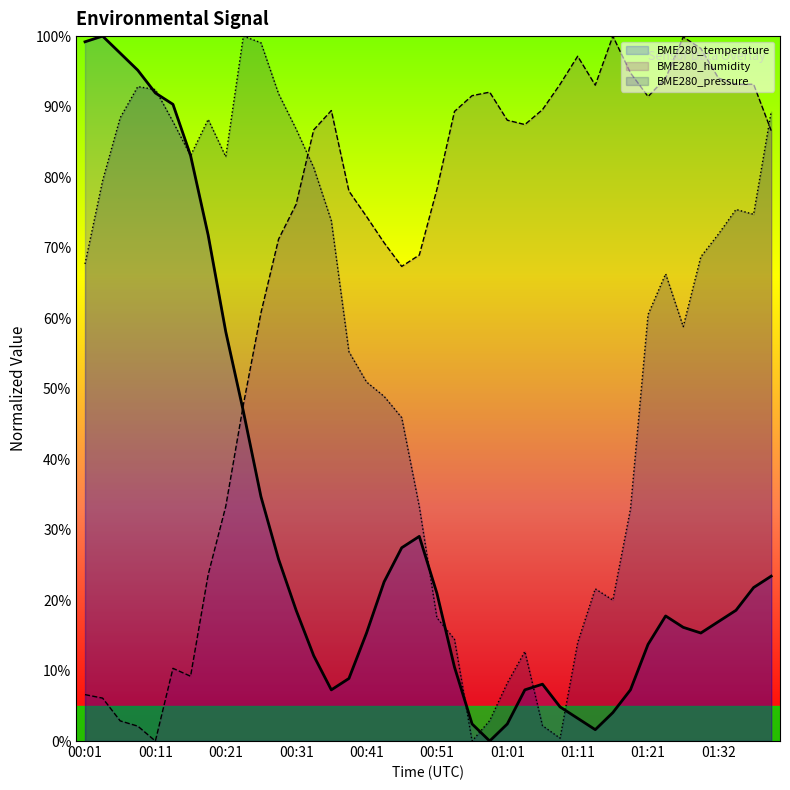

Is it true that BME280_temperature equals 42.7 at 00:48?

False